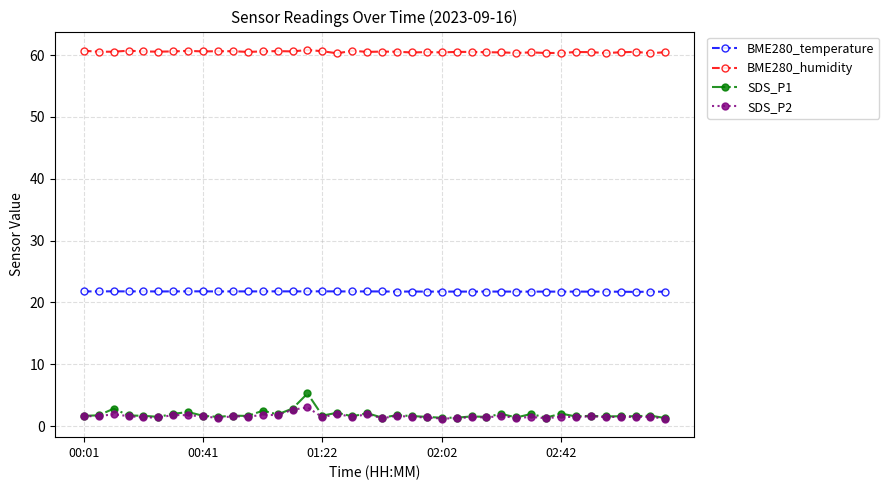

What is the maximum value for BME280_humidity?

60.8